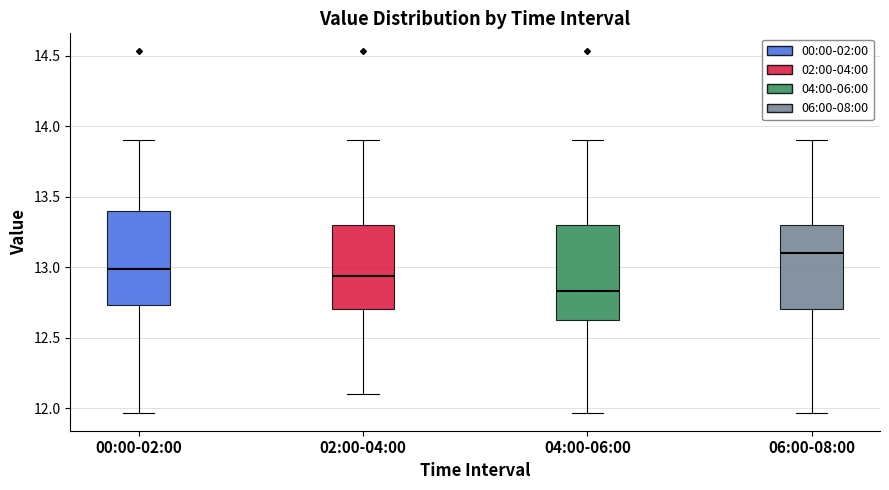

Reading left to right, transcribe this box plot: for each box, give where its median line is, the range the box spans, and where its two whiskers end, as read against the y-axis. The values are not printed on the chart, so give them approximately, as read against the axis.

00:00-02:00: median 13.00, box 12.75 to 13.40, whiskers 11.95 to 13.90
02:00-04:00: median 12.95, box 12.70 to 13.30, whiskers 12.10 to 13.90
04:00-06:00: median 12.85, box 12.65 to 13.30, whiskers 11.95 to 13.90
06:00-08:00: median 13.10, box 12.70 to 13.30, whiskers 11.95 to 13.90